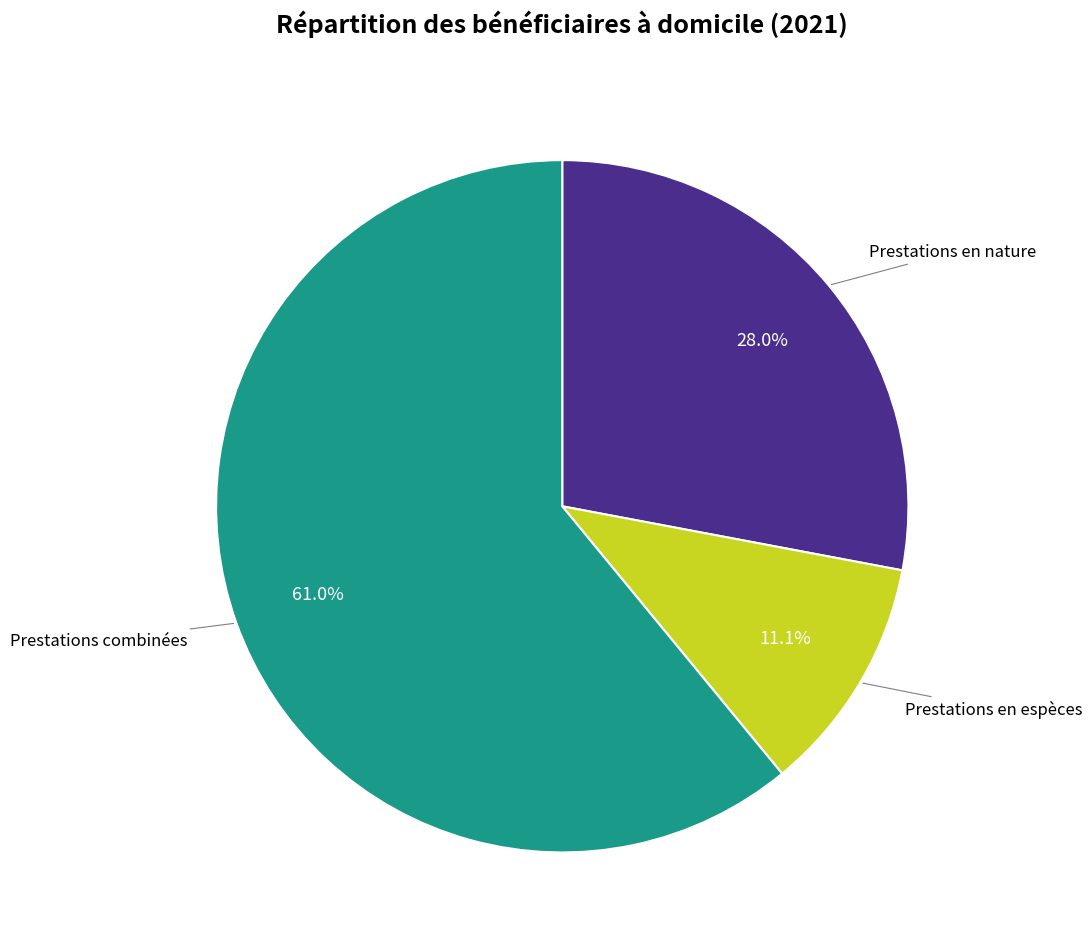

Is there any slice that represents more than half of the pie?

Yes